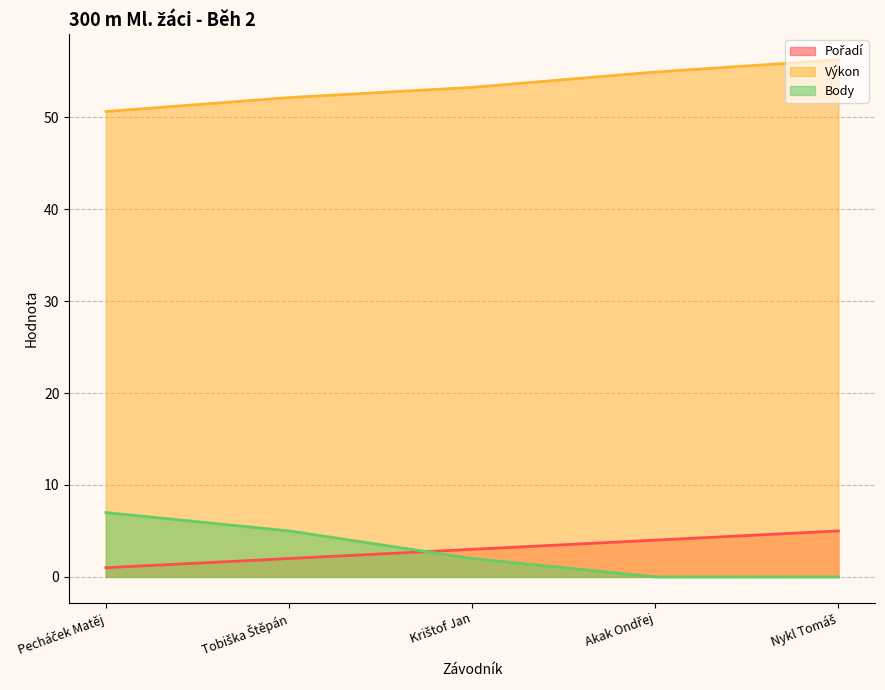

Which has a higher value, Akak Ondřej or Pecháček Matěj?

Akak Ondřej